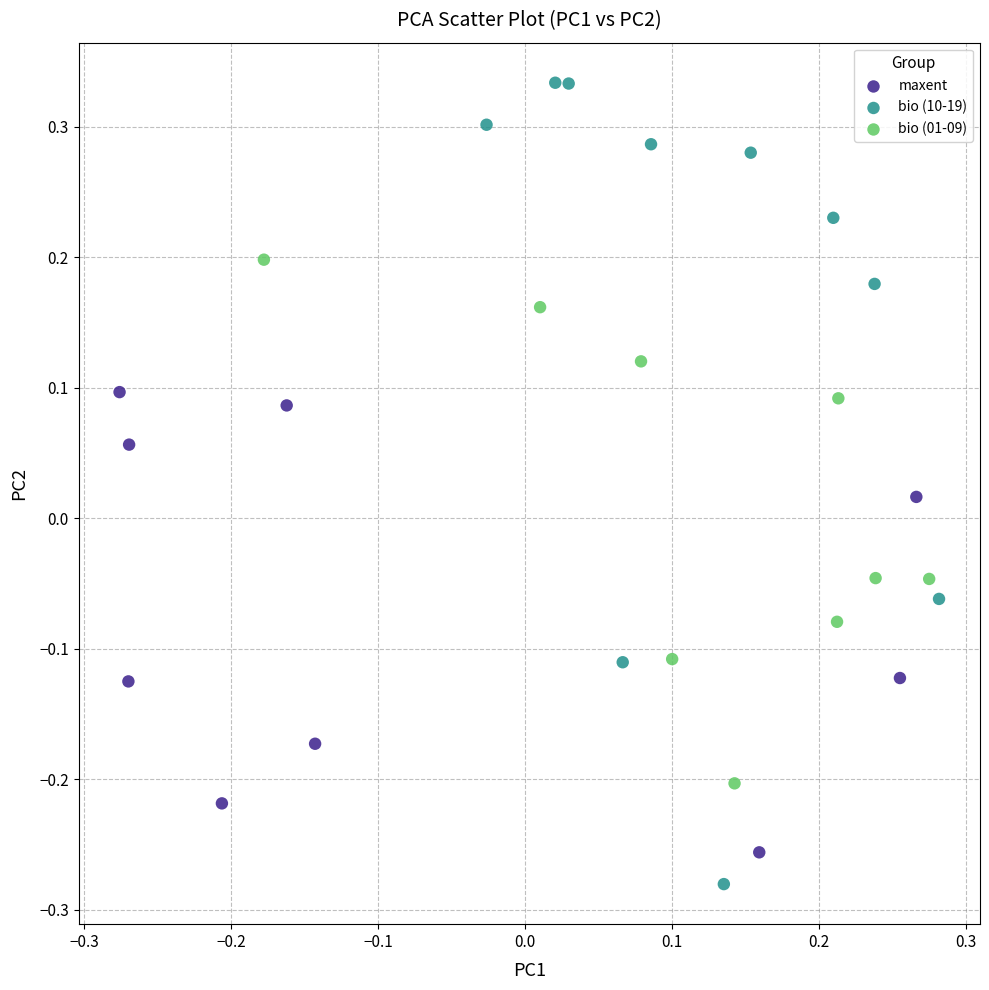

Which series has the largest Y range (max minus min)?

bio (10-19)